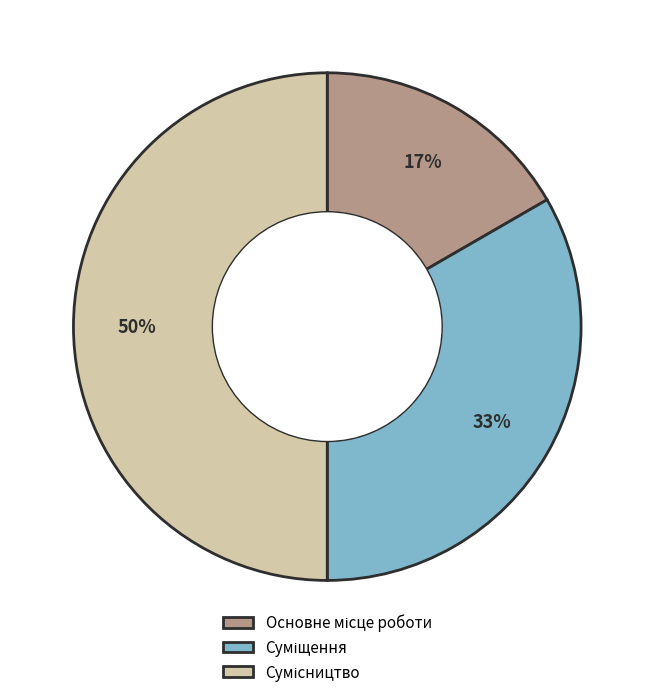

To the nearest percent, what is the difference between the largest and smallest slice percentages?

33%